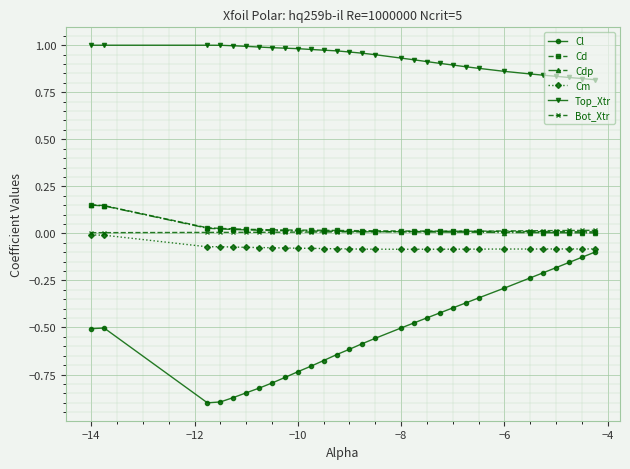

Which series has the largest total across all categories?

Top_Xtr